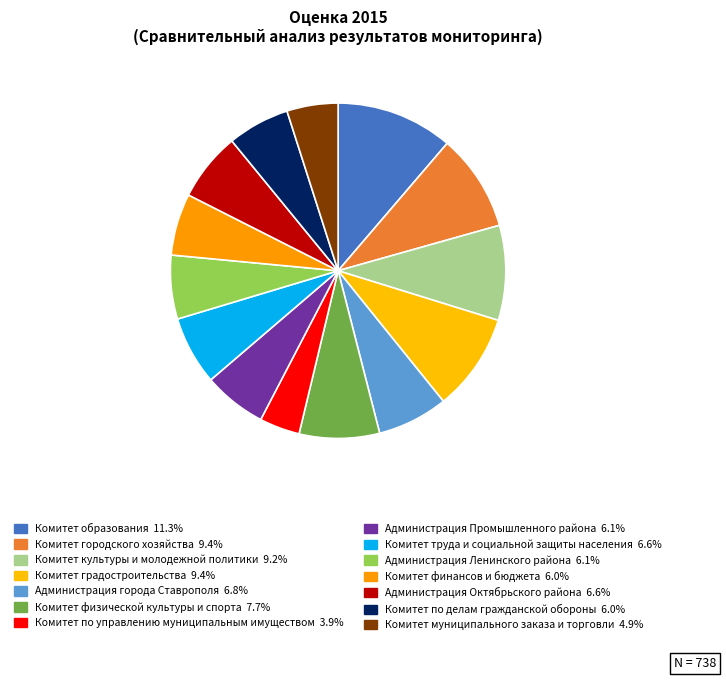

To the nearest percent, what is the difference between the largest and smallest slice percentages?

7%